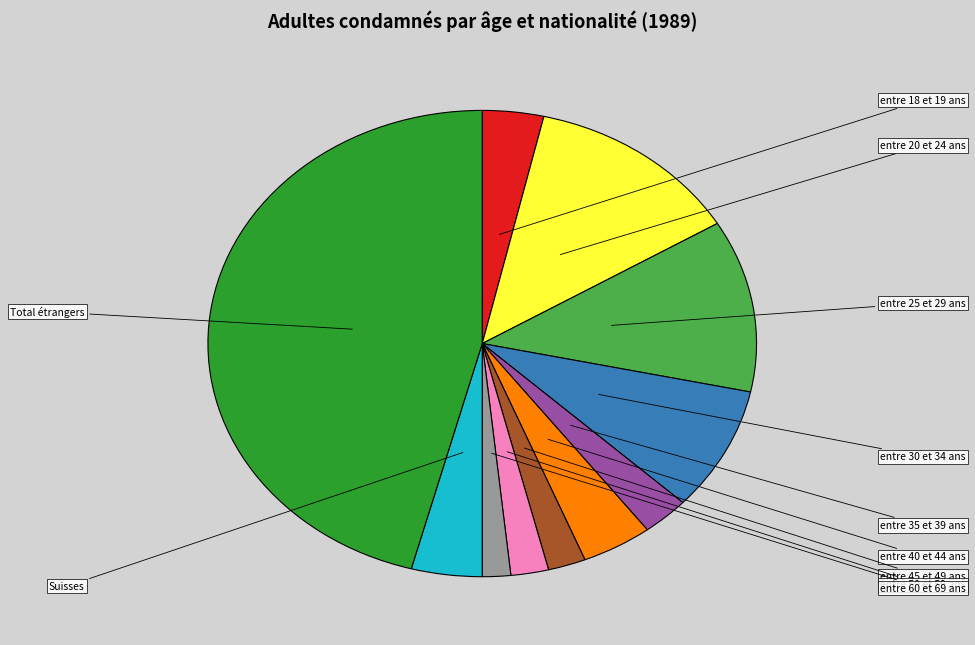

Is there a majority slice in this chart?

No